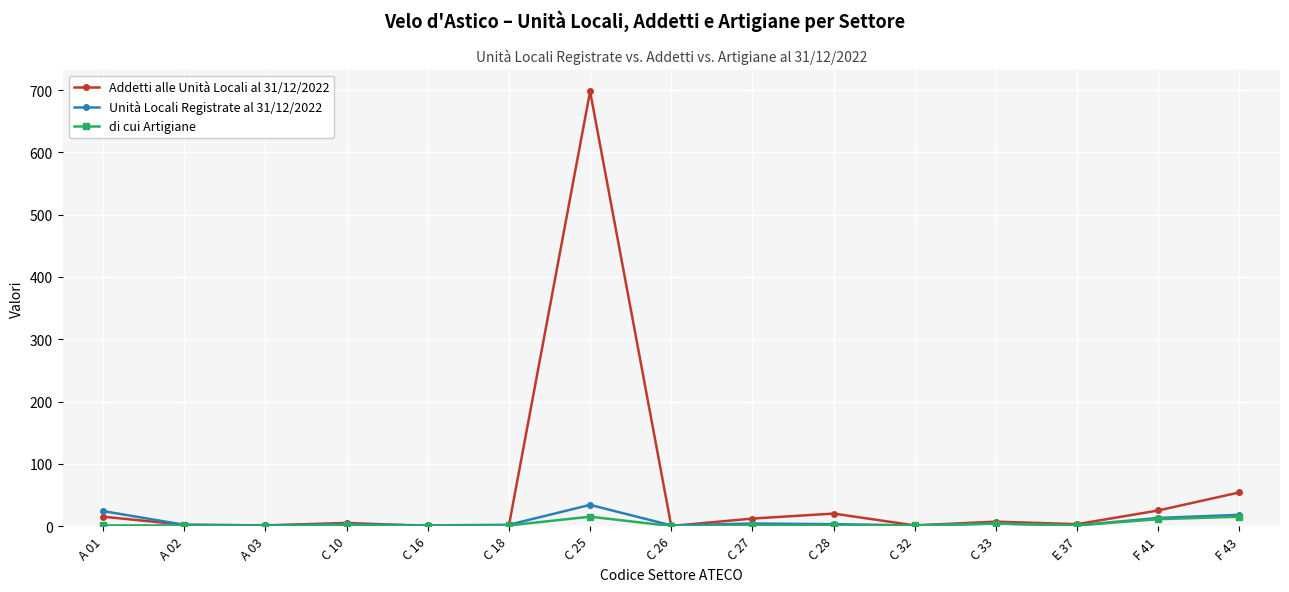

Which category has the highest value across all series?

C 25